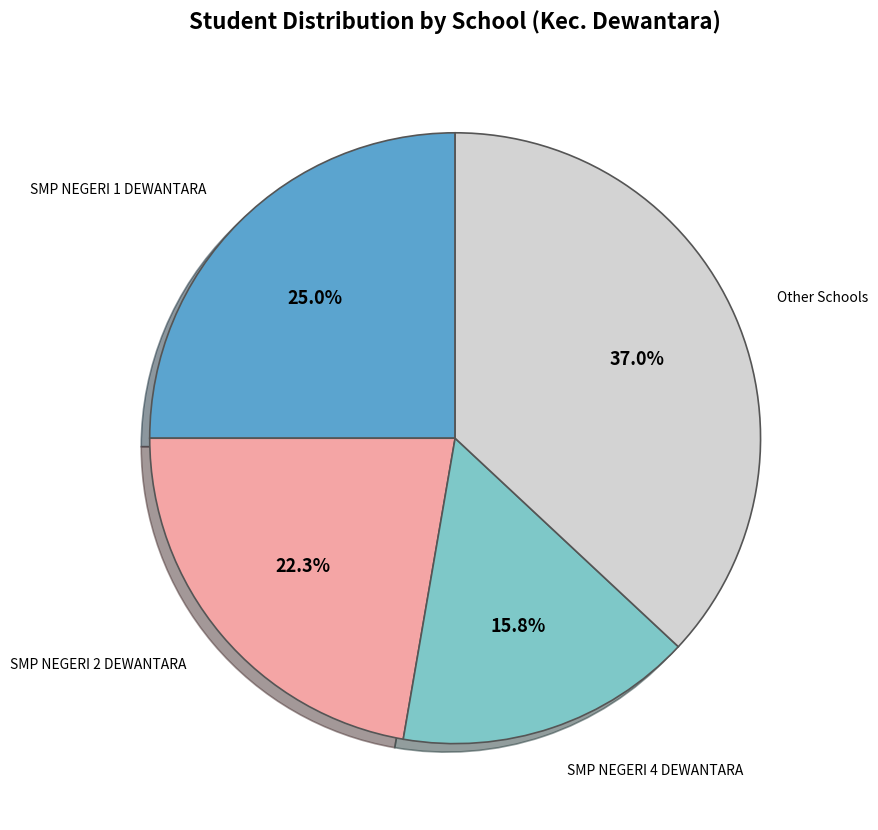

Count the number of slices in the pie.

4